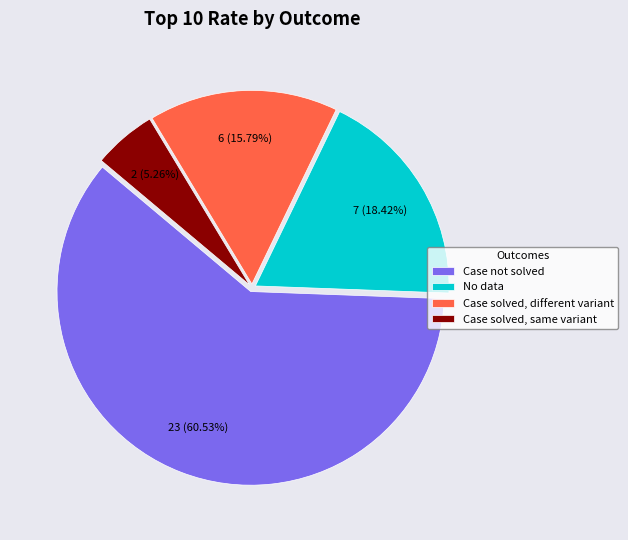

Does any single category account for the majority?

Yes